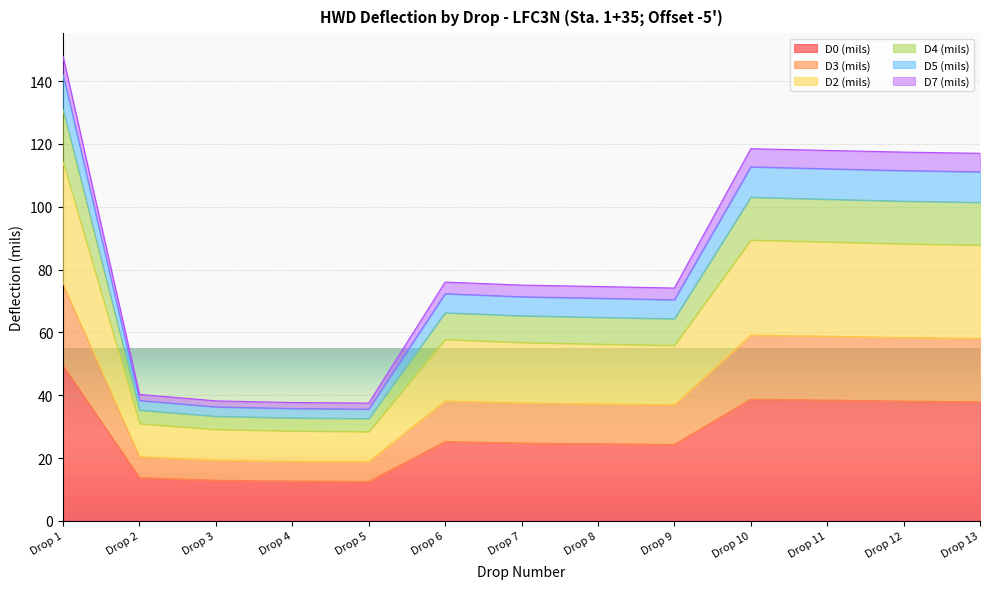

True or false: D0 (mils) has more than 1 points higher than both neighbors.

True